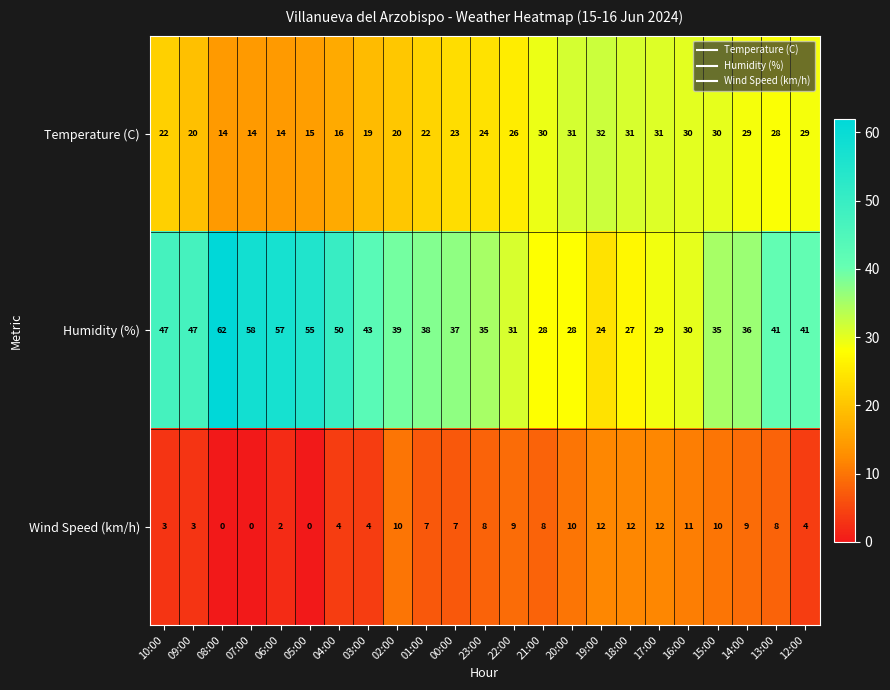

Rank the series at 10:00 from highest to lowest value.

Humidity (%), Temperature (C), Wind Speed (km/h)